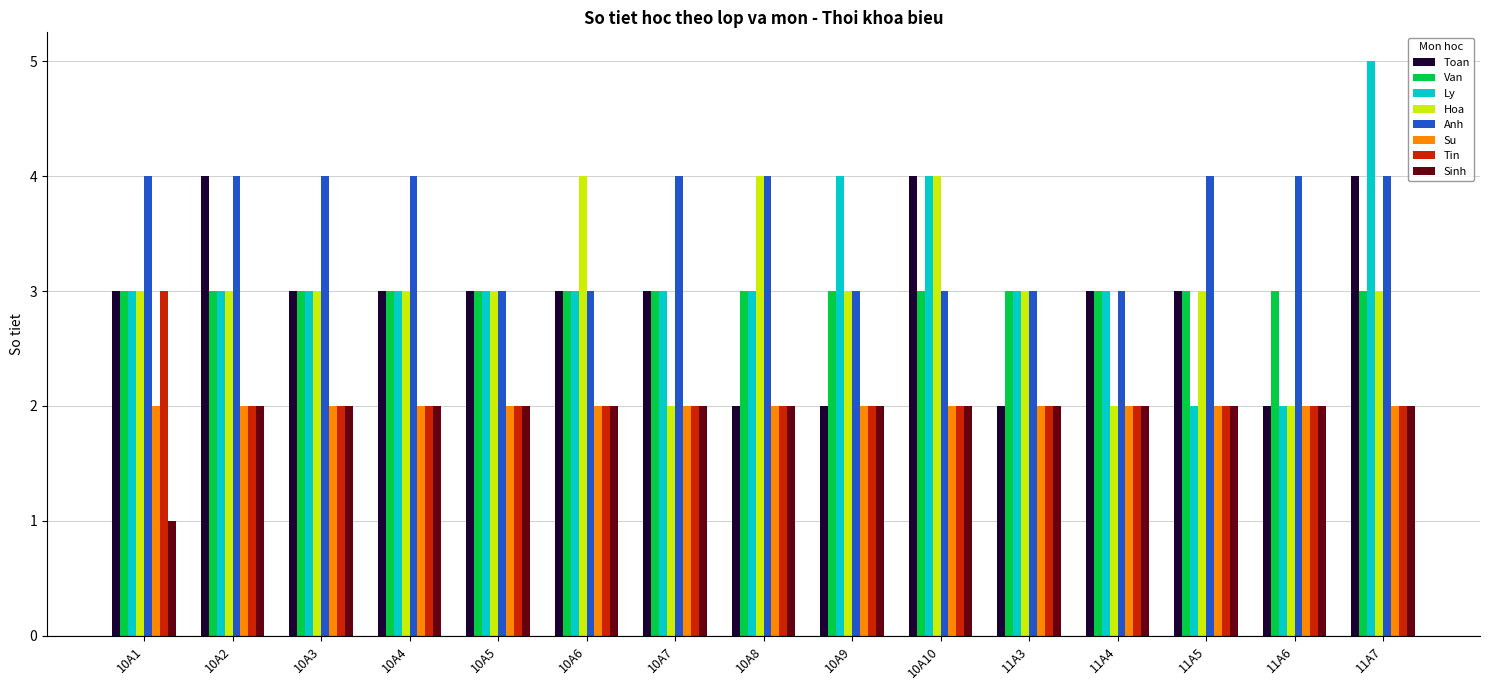

Which series has the widest spread of values?

Ly